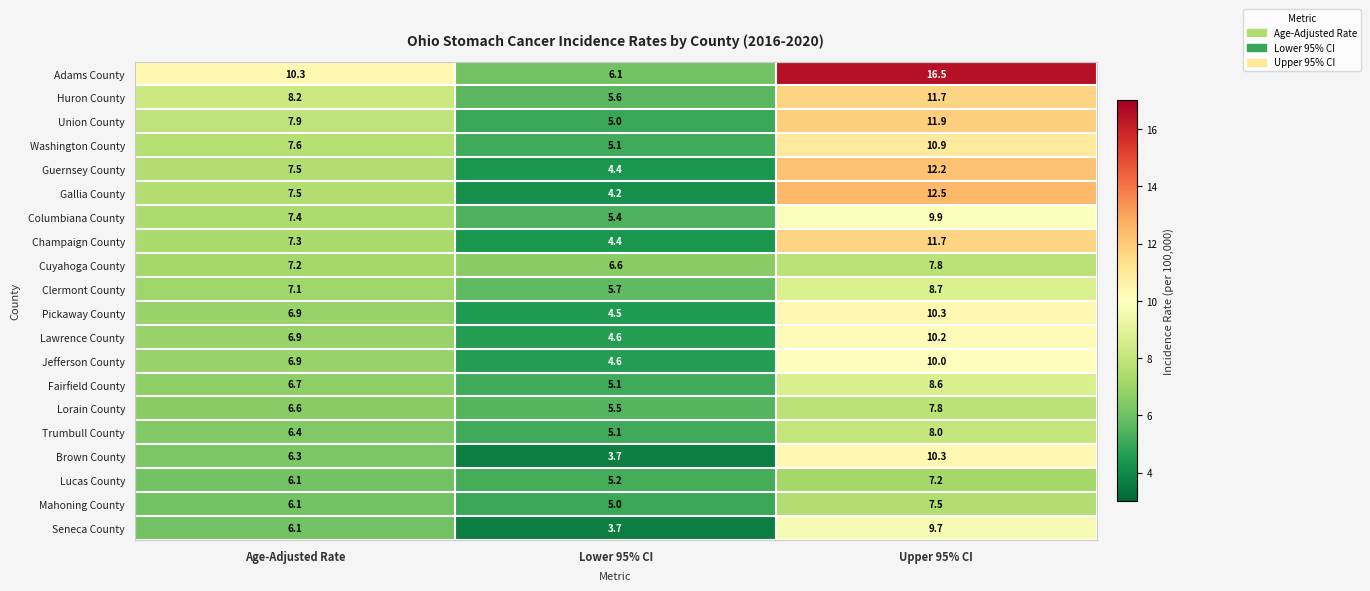

What value does the Pickaway County series have at Age-Adjusted Rate?

6.9